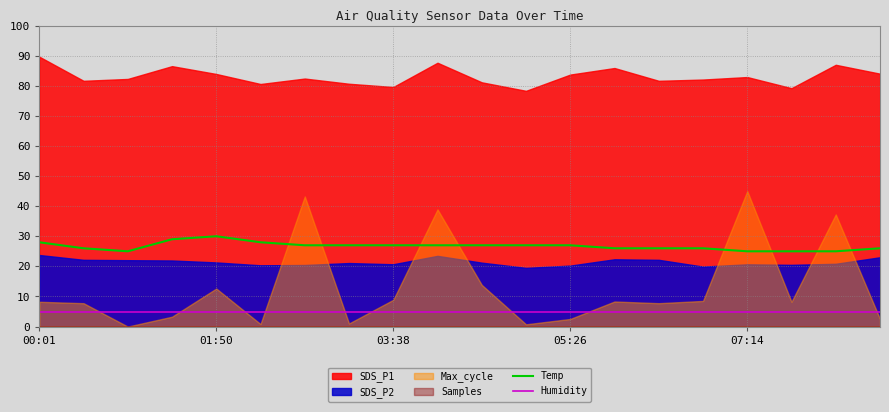

Read the Humidity value at 7.

5